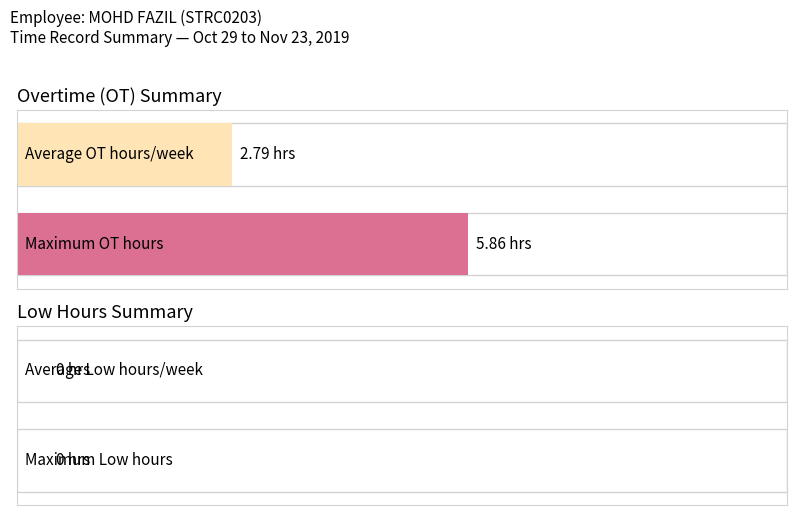

Are the bars horizontal?

Yes